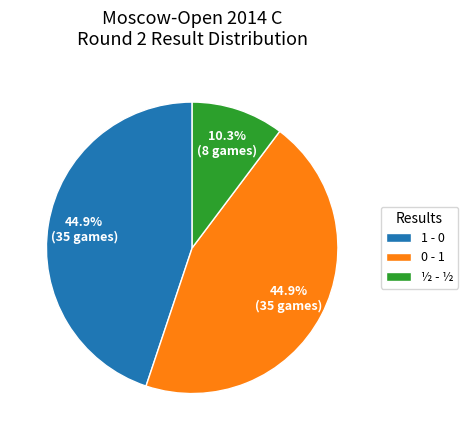

Does 0 - 1 represent more than half of the total?

No